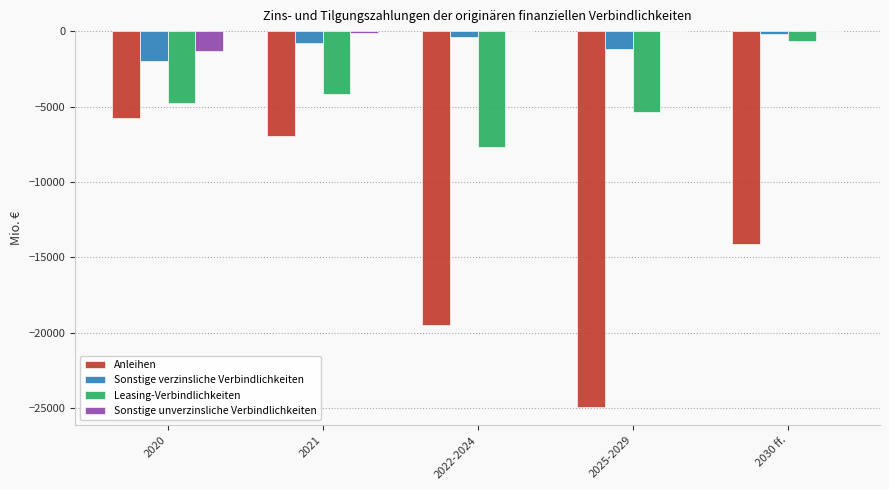

What is the total value across all series at 2020?

-13835